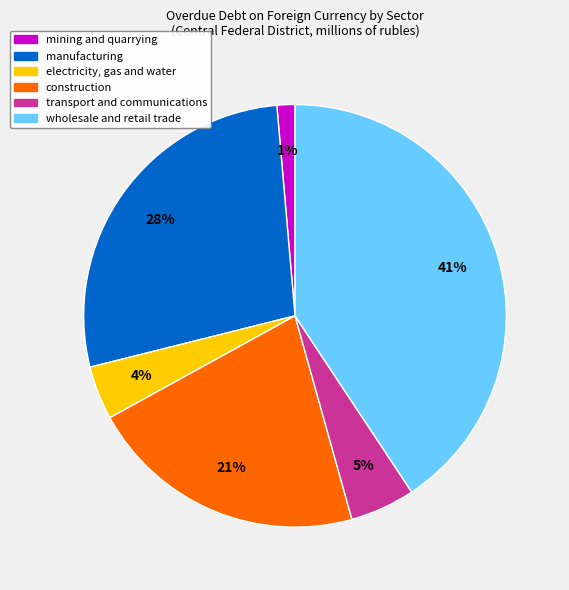

To the nearest percent, what portion does mining and quarrying represent?

1%